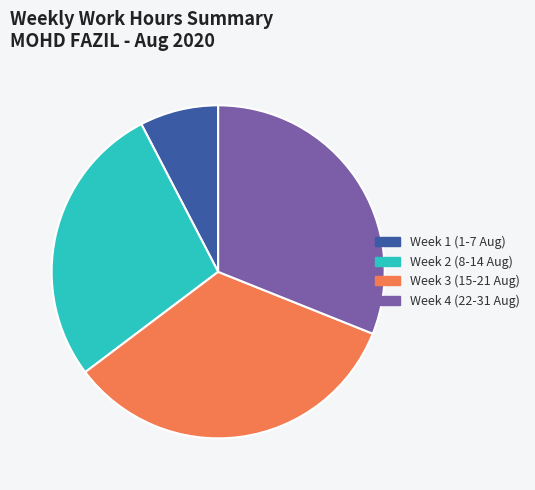

Do Week 4 (22-31 Aug) and Week 1 (1-7 Aug) together represent more than half of the pie?

No